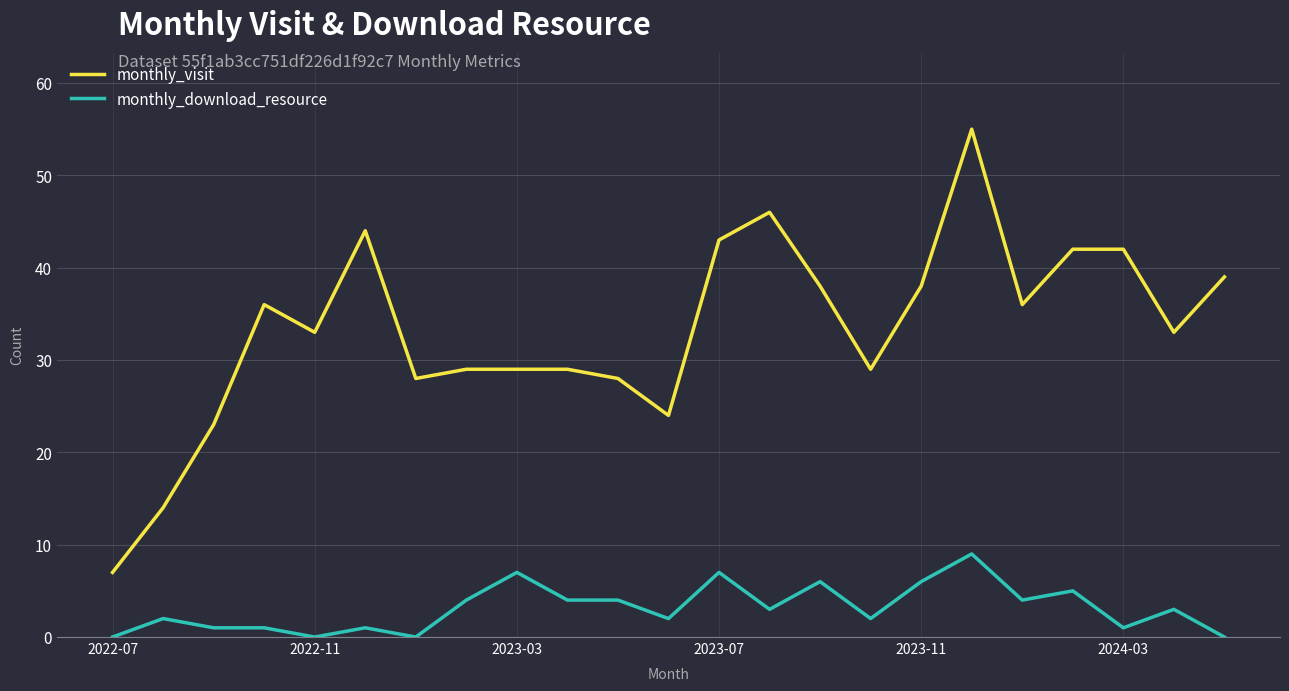

How many monthly_download_resource values are between 1 and 5?

14